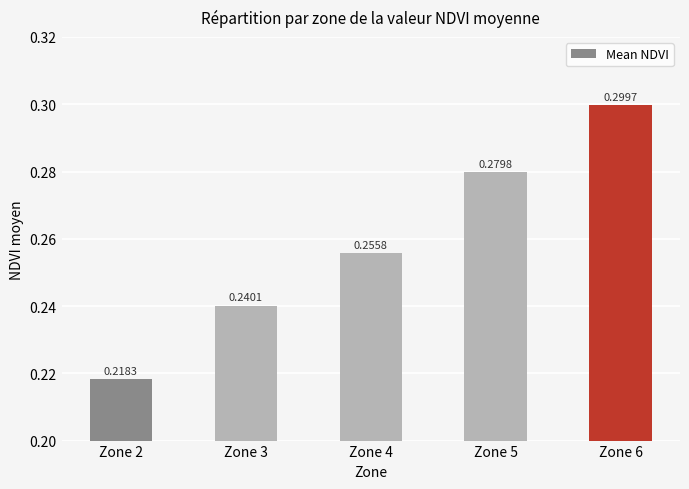

Between Zone 6 and Zone 5, which is larger?

Zone 6